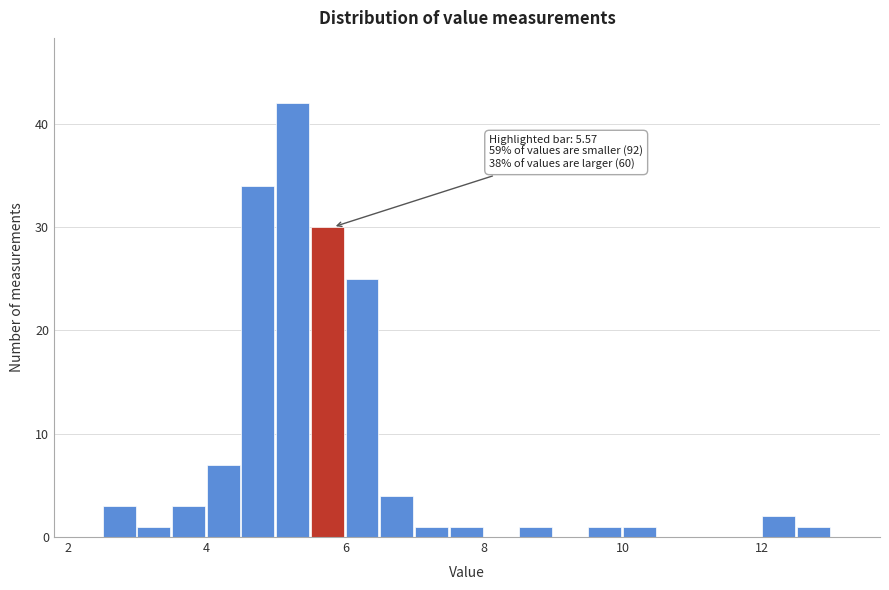

Around what value on the x-axis is the tallest bar? Give the approximate position of its centre, as read against the axis.

5.2